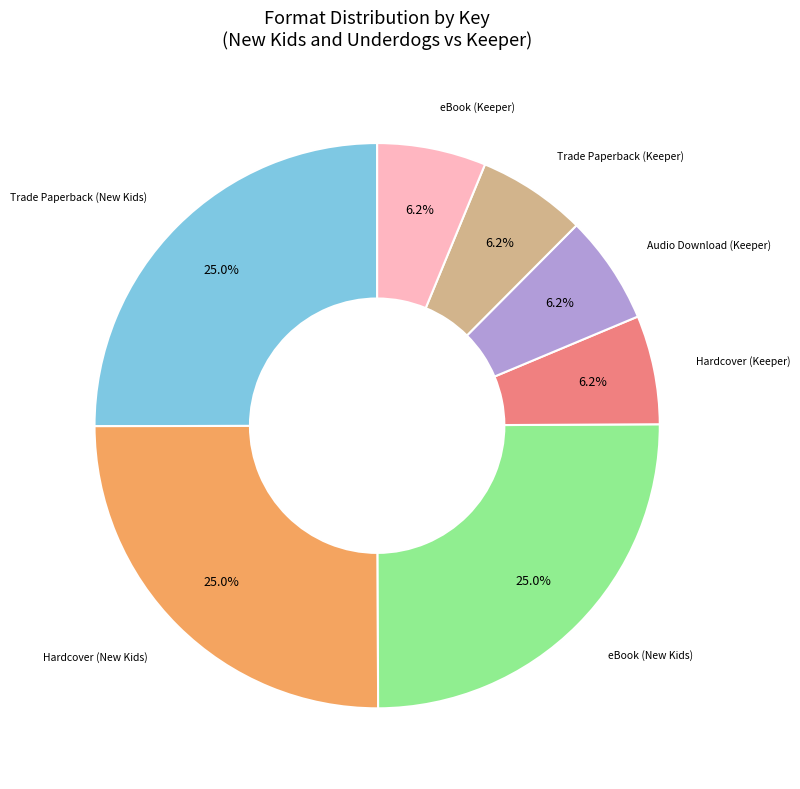

Is it true that eBook (Keeper) is 6% of the pie?

True